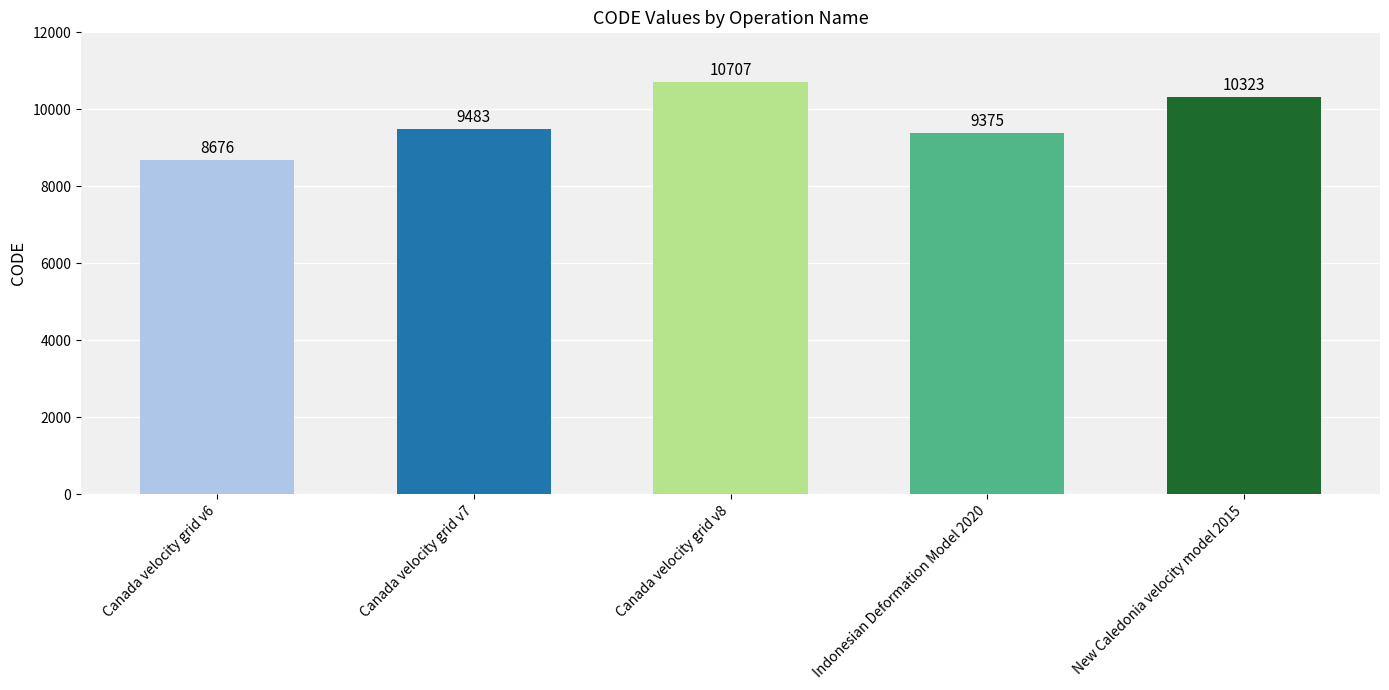

The chart shows a value of 18133 at New Caledonia velocity model 2015. True or false?

False